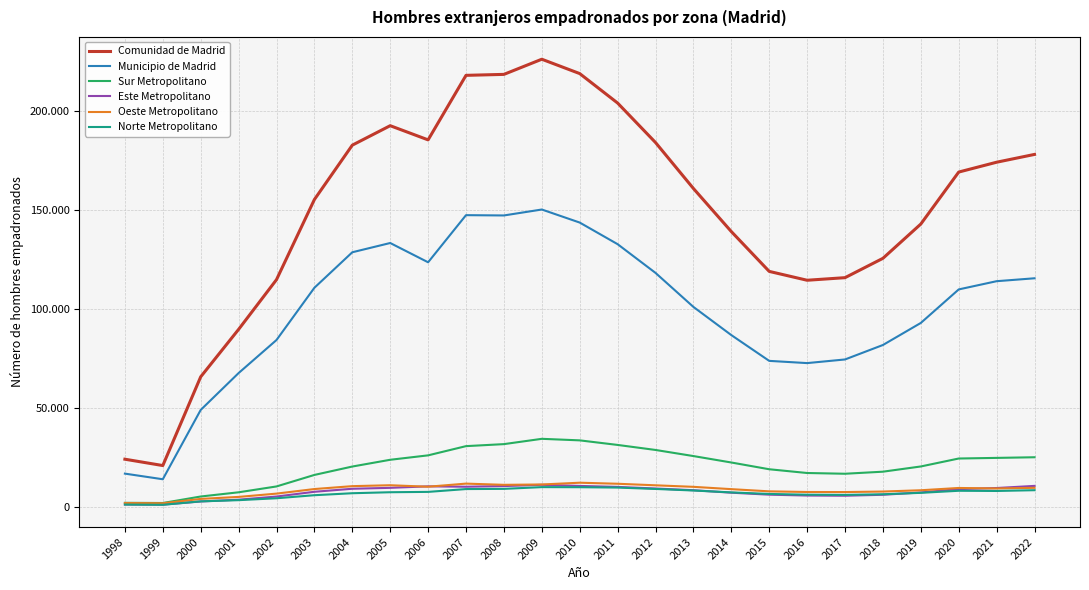

True or false: Sur Metropolitano and Oeste Metropolitano intersect in this chart.

False